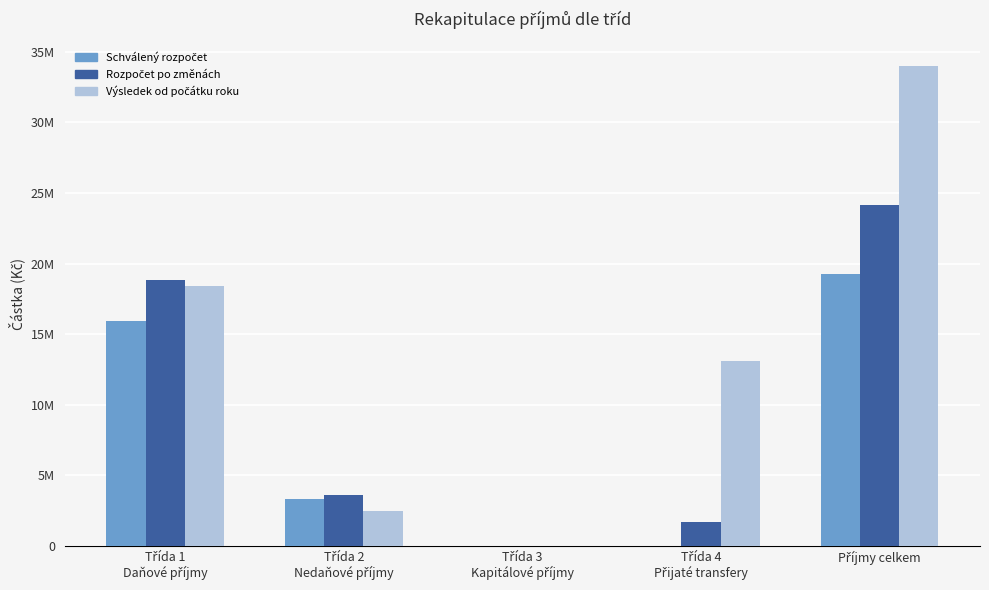

Are the bars horizontal?

No